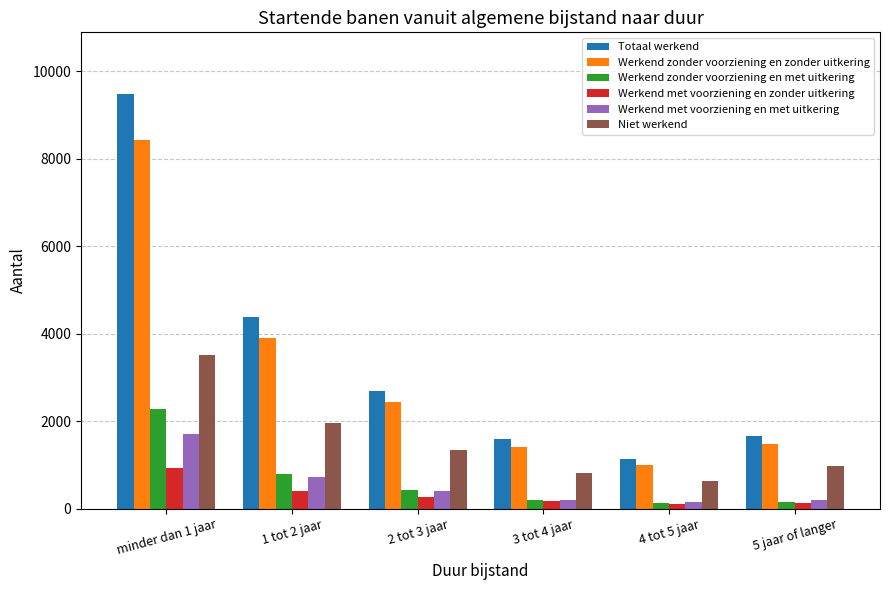

Count the number of data series in this chart.

6